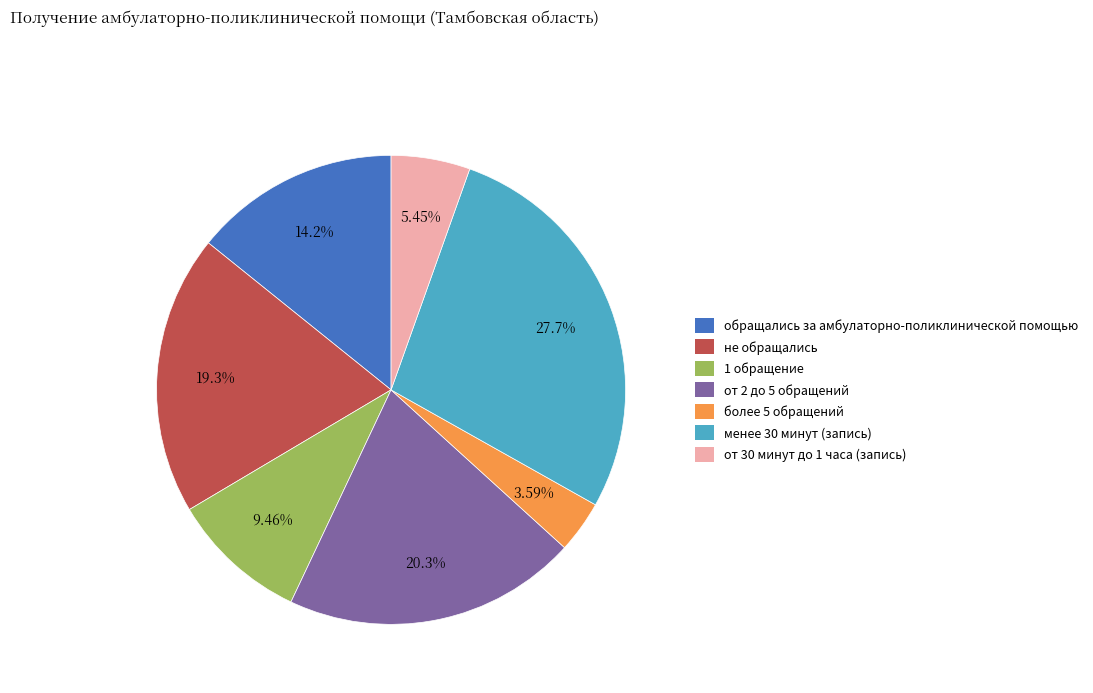

To the nearest percent, what percentage of the pie is от 2 до 5 обращений?

20%